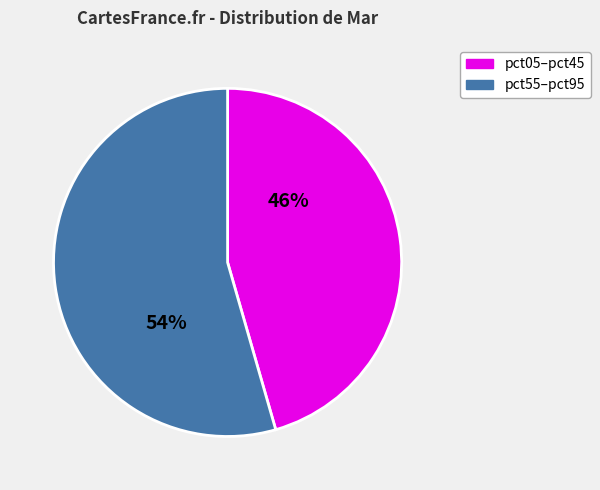

Is there any slice that represents more than half of the pie?

Yes